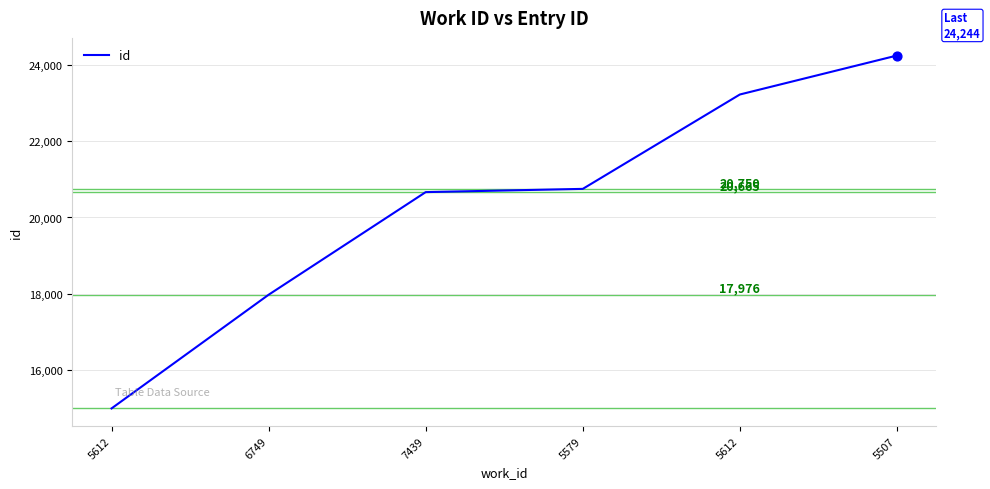

Does the chart have visible grid lines?

Yes